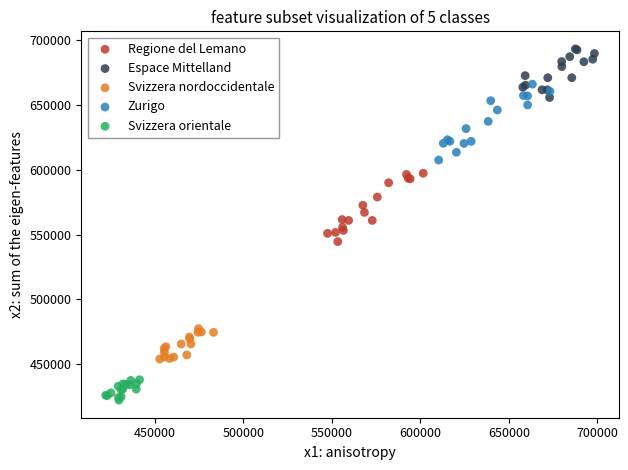

Which series reaches the minimum Y coordinate?

Svizzera orientale